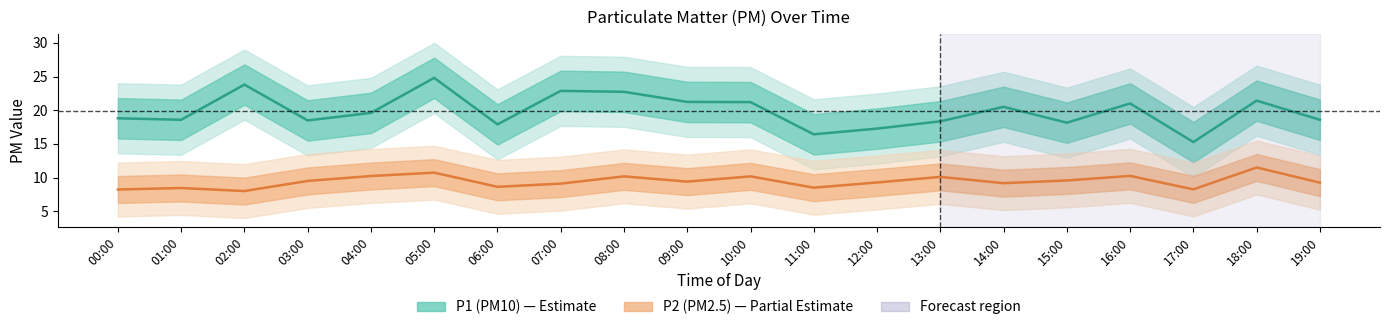

Does the chart have visible grid lines?

No